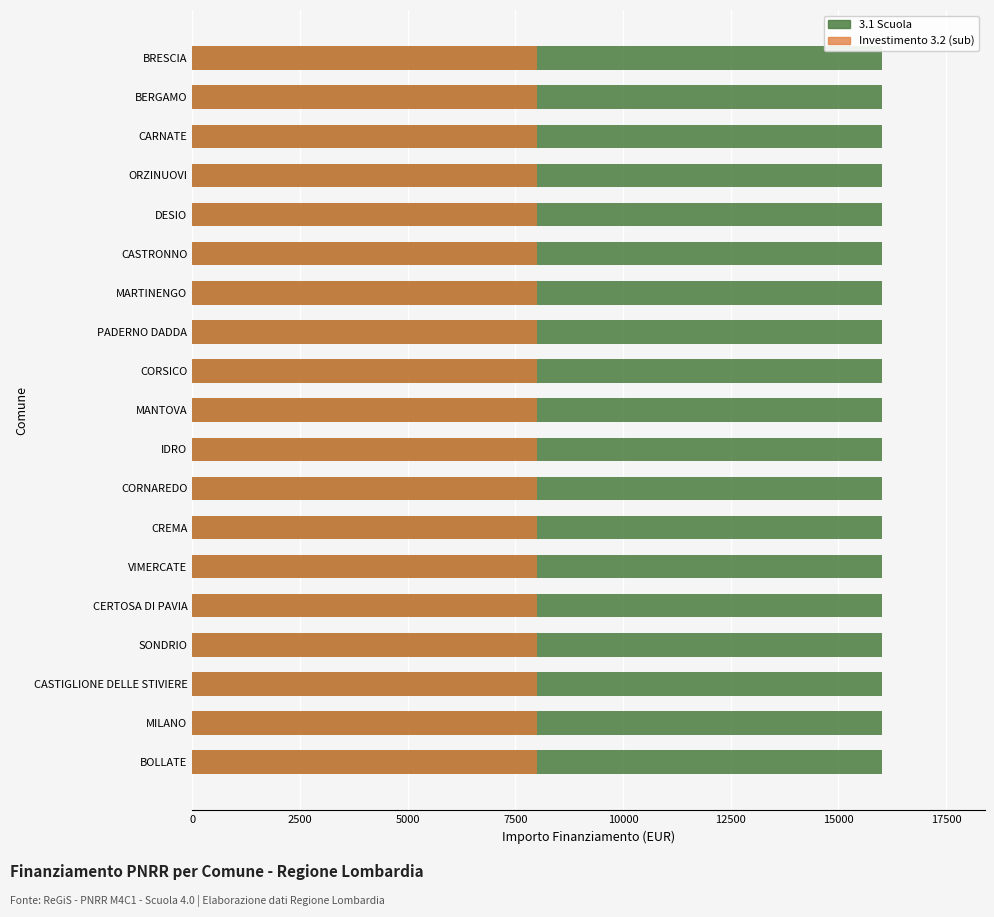

What are all the series names shown in the legend?

3.1 Scuola, Investimento 3.2